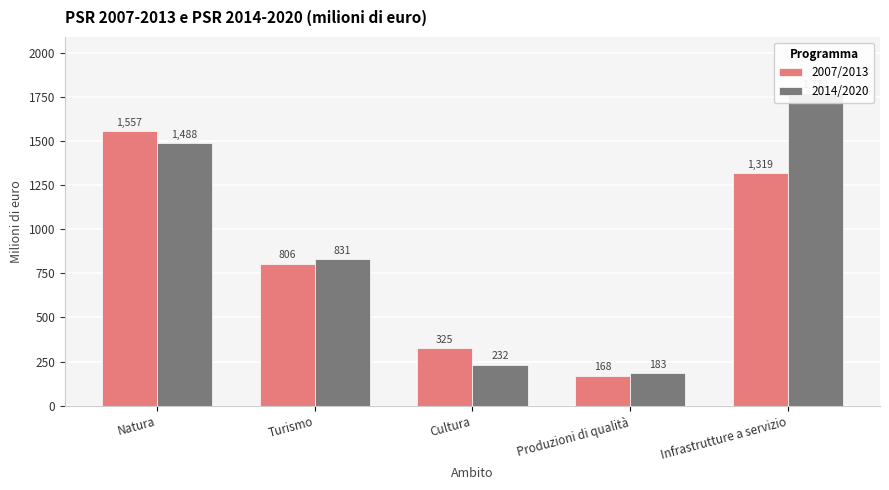

Where is 2014/2020 nearest to the value 977?

Turismo